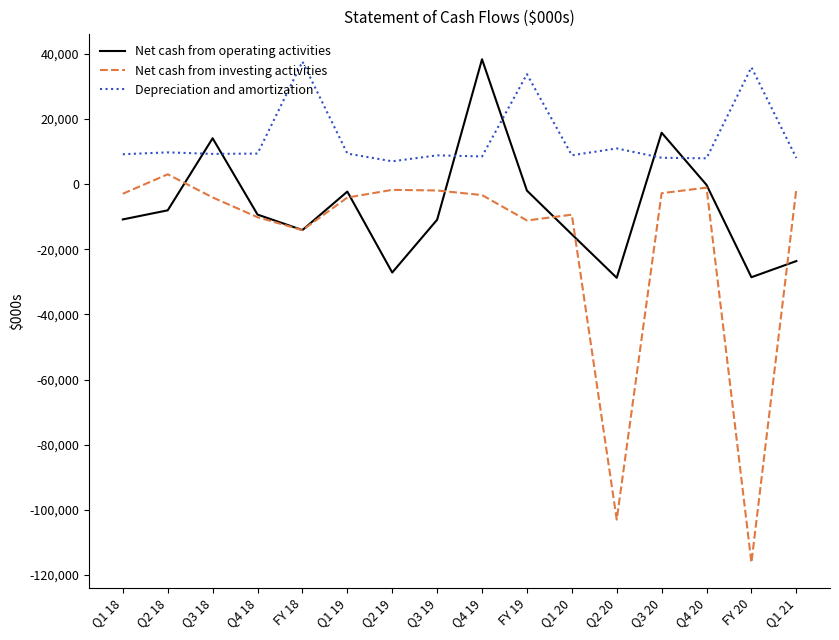

True or false: Net cash from investing activities and Depreciation and amortization cross at least once.

False